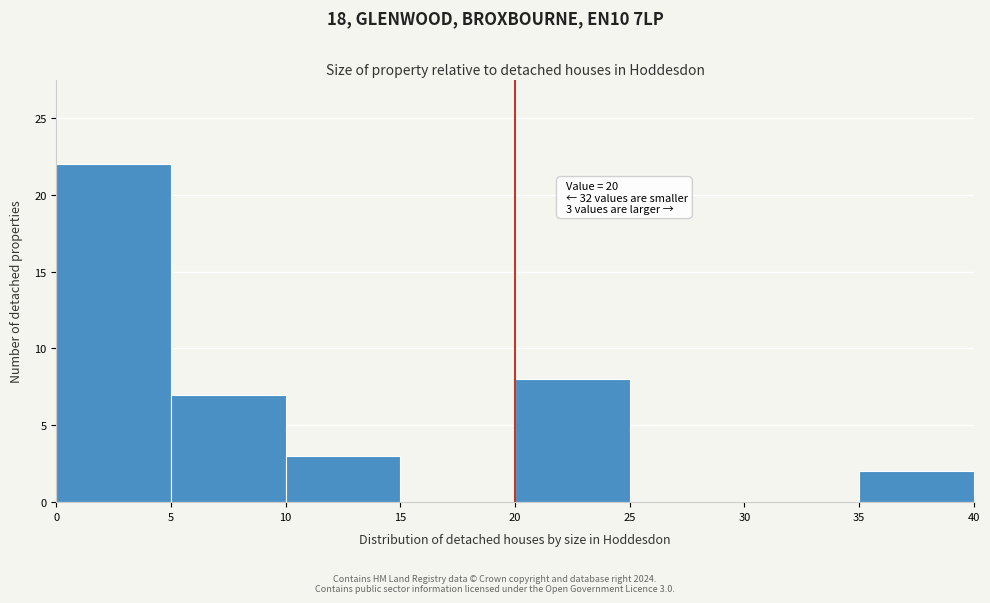

Which range on the x-axis has the tallest bar?

0 to 5